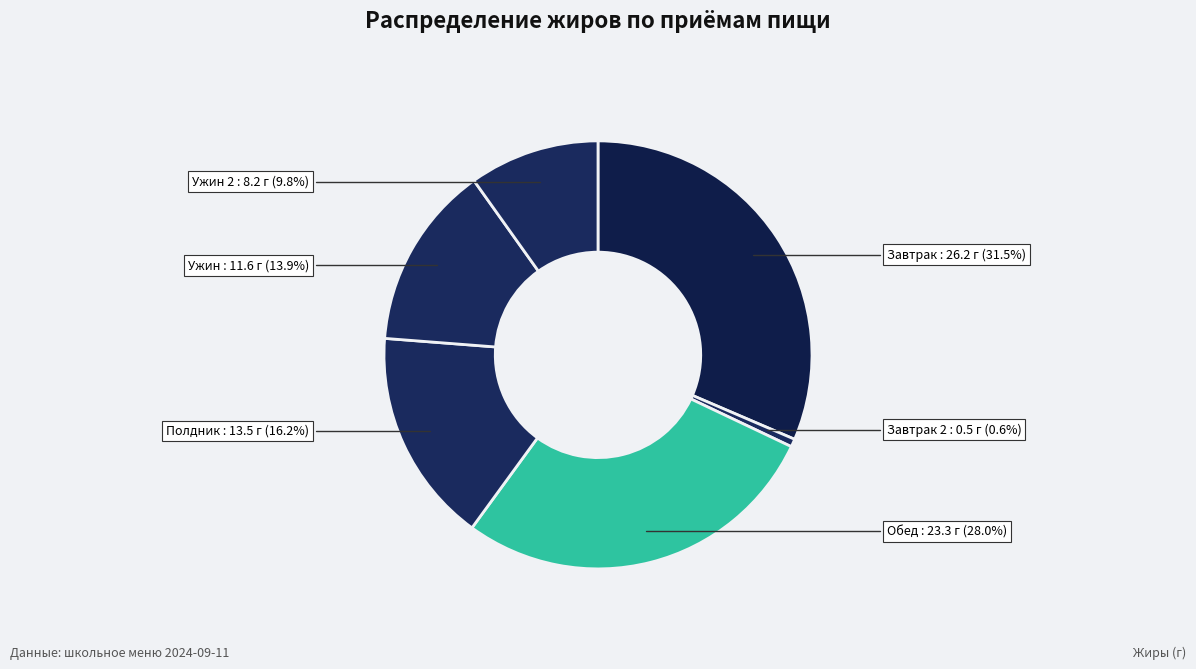

Count the number of slices in the pie.

6